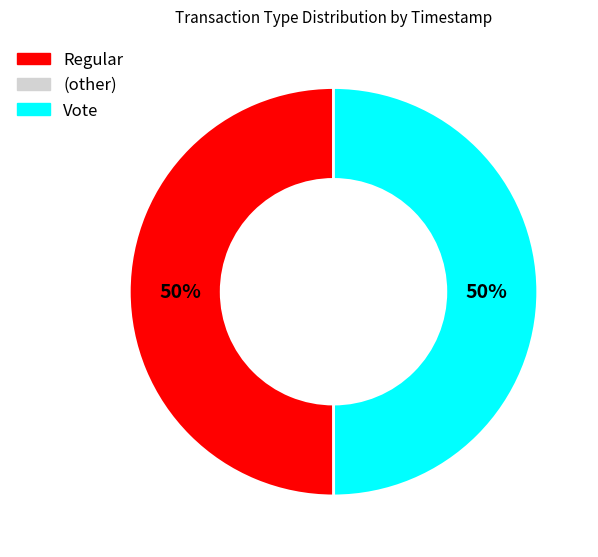

To the nearest percent, what is the average slice percentage?

50%